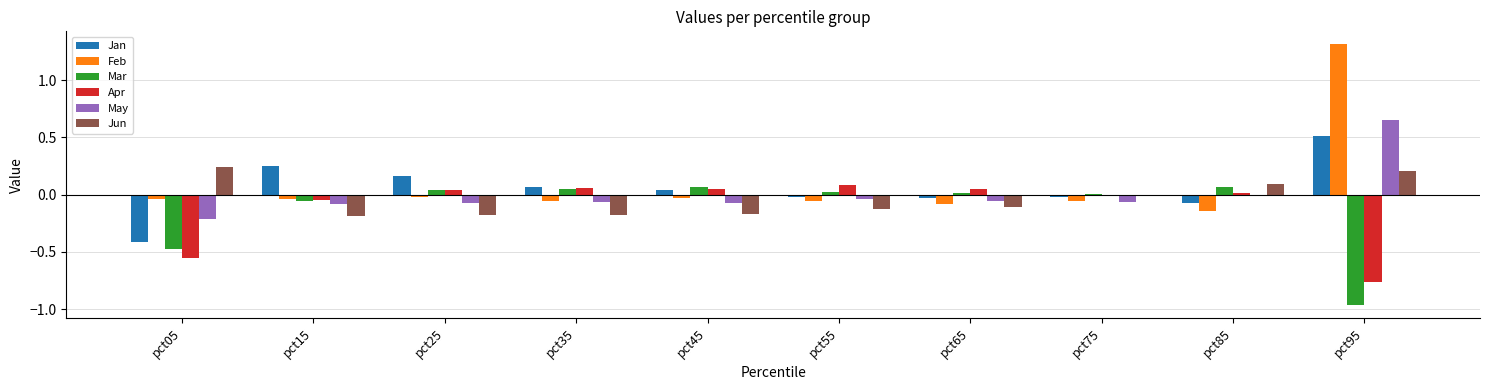

What is the sum of all Feb values?

0.8